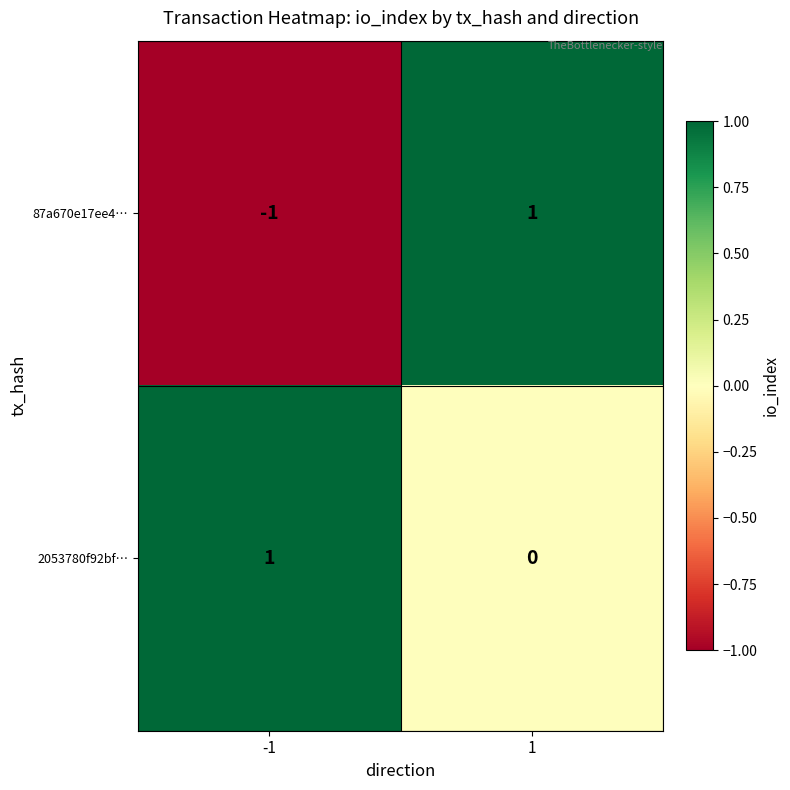

How many distinct data groups are displayed?

2